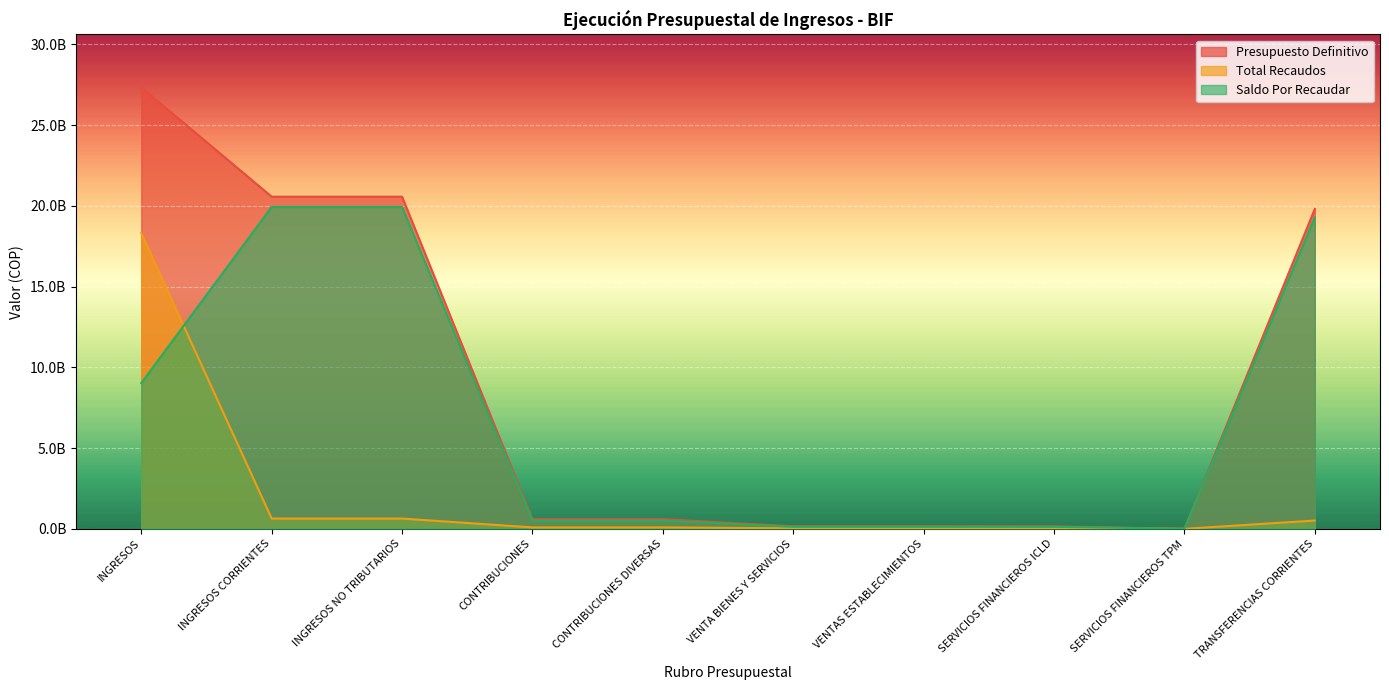

What is the value of the Presupuesto Definitivo point at the 3rd from the left?

20572340101.0